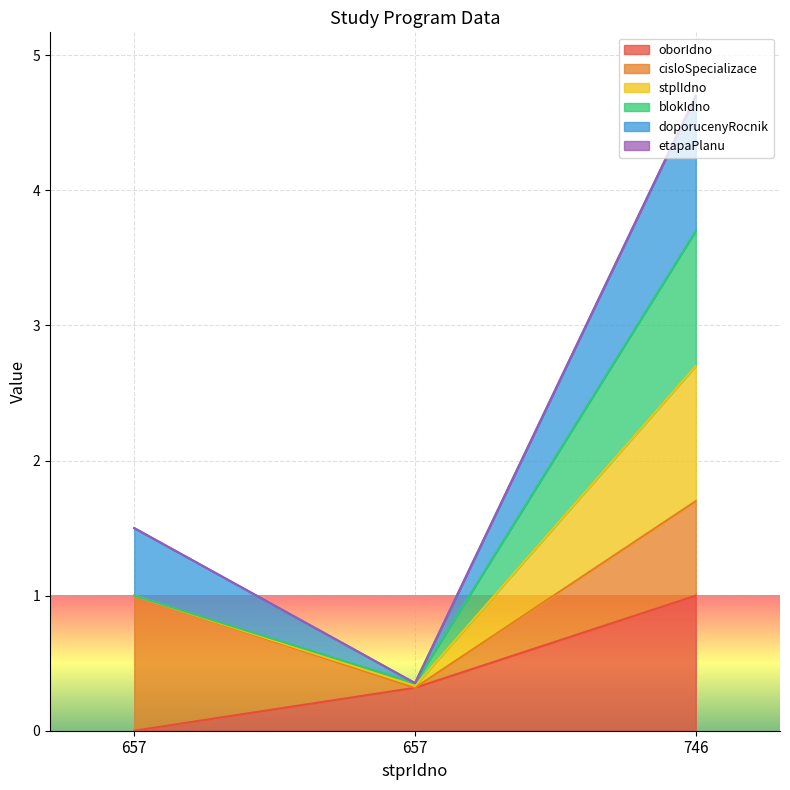

Is the value of doporucenyRocnik at 746 greater than the value of oborIdno at 657?

Yes